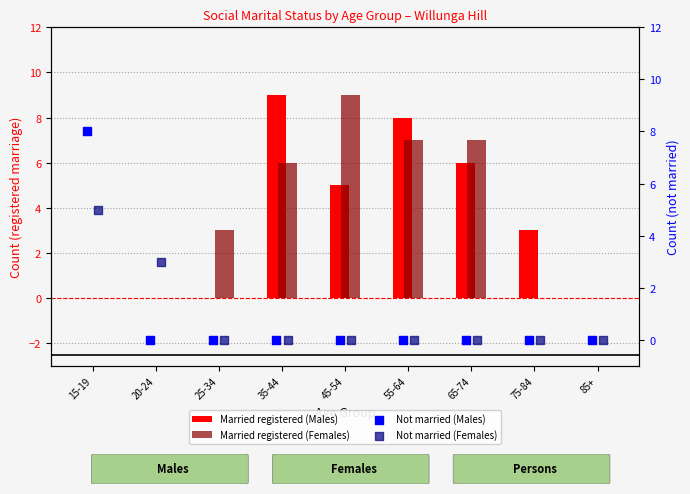

What are all the series names shown in the legend?

Married registered (Males), Married registered (Females), Not married (Males), Not married (Females)